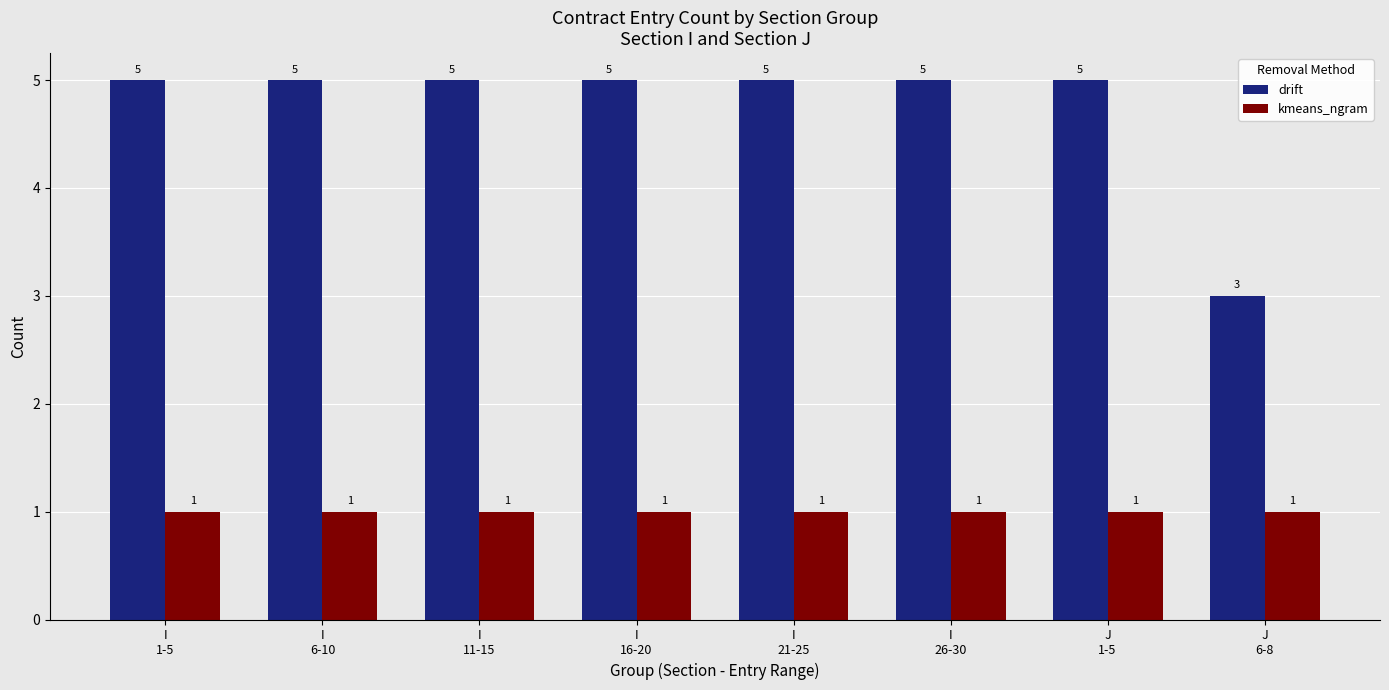

How many bars are there in each group?

2